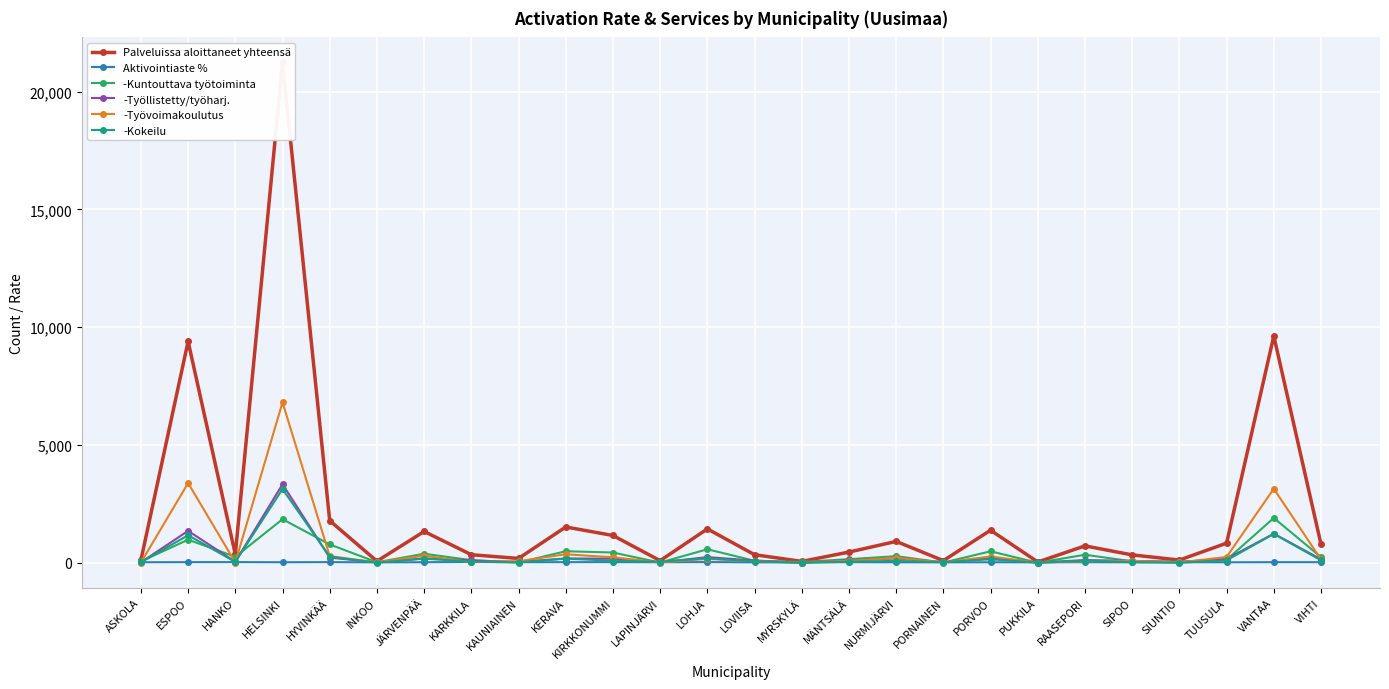

The value of -Työvoimakoulutus at HANKO is 10.0. True or false?

True